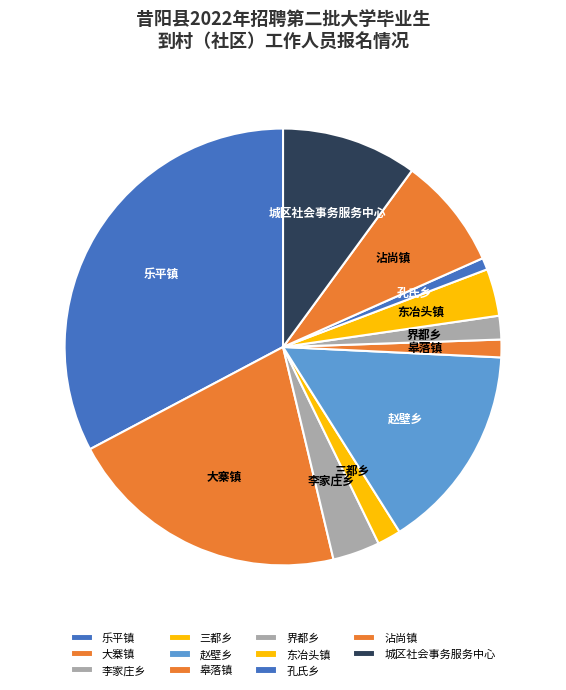

Combined, do 赵壁乡 and 乐平镇 account for over 50%?

No